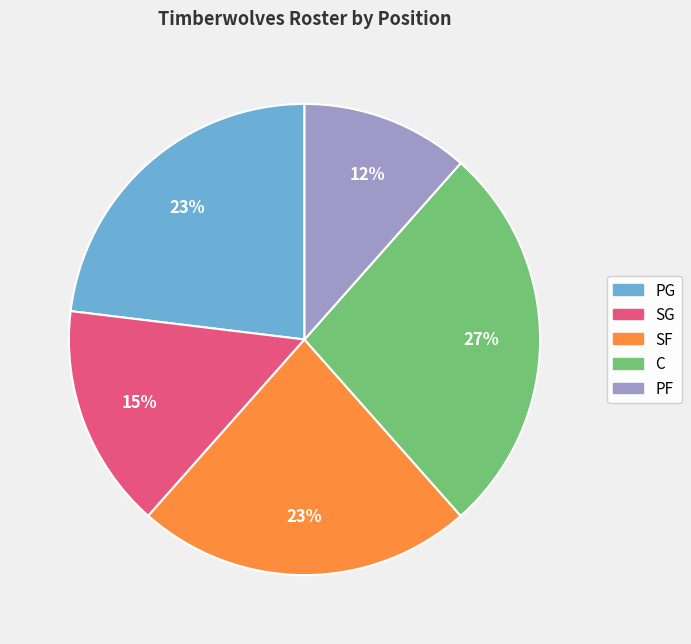

Combined, do PG and SF account for over 50%?

No